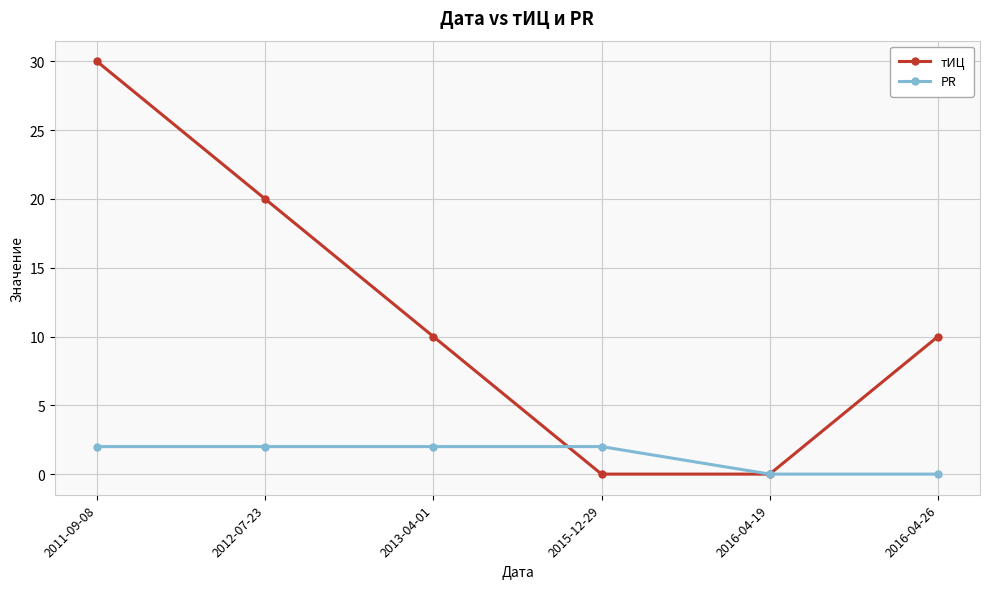

What is the greatest value displayed?

30